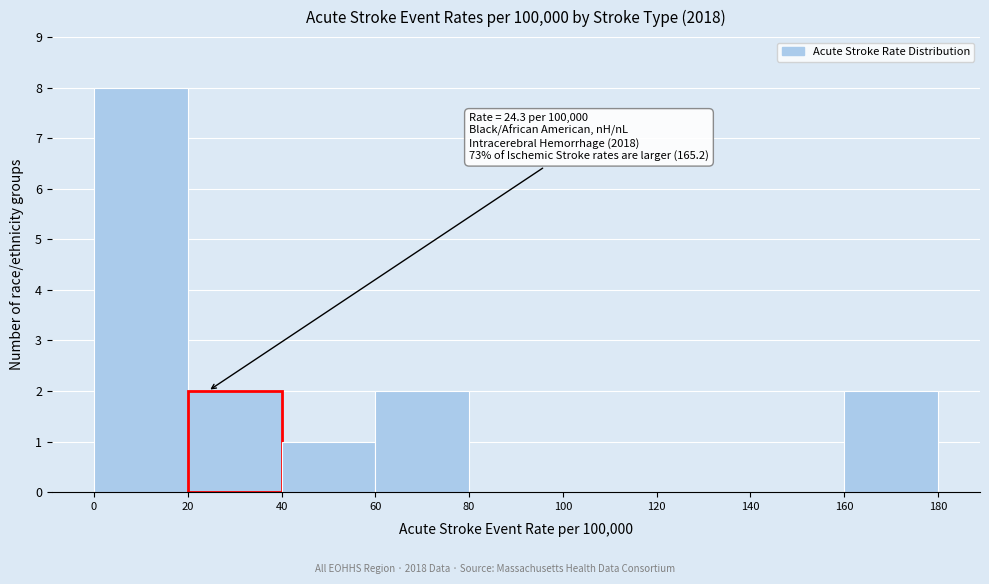

Over which range of the x-axis is the bar tallest?

0 to 20